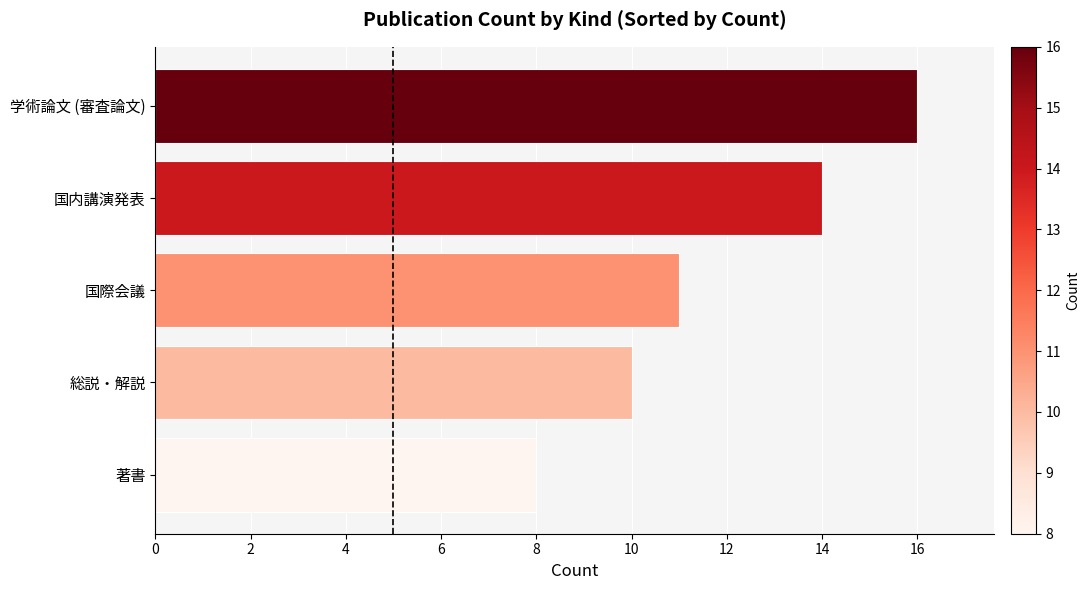

What is the approximate value at 国内講演発表?

14